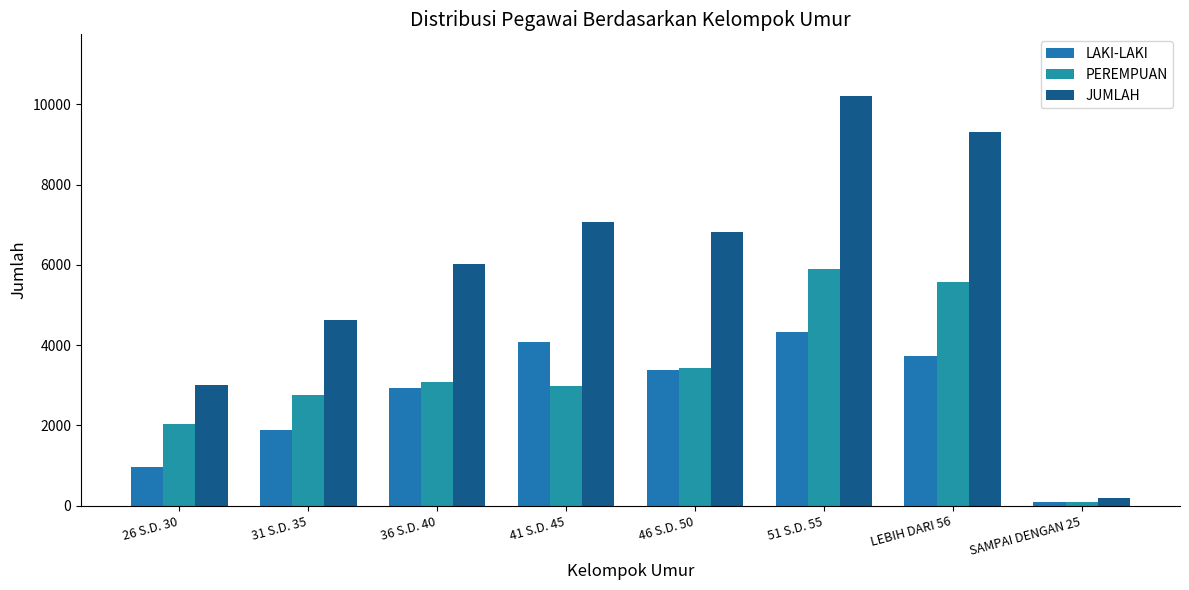

Between 26 S.D. 30 and 36 S.D. 40, which series saw the biggest shift?

JUMLAH